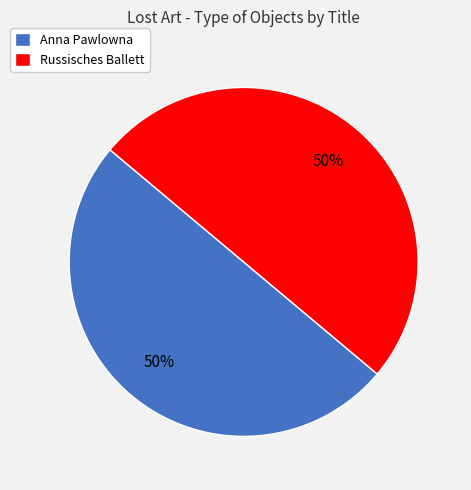

True or false: Anna Pawlowna accounts for 50% of the total.

True